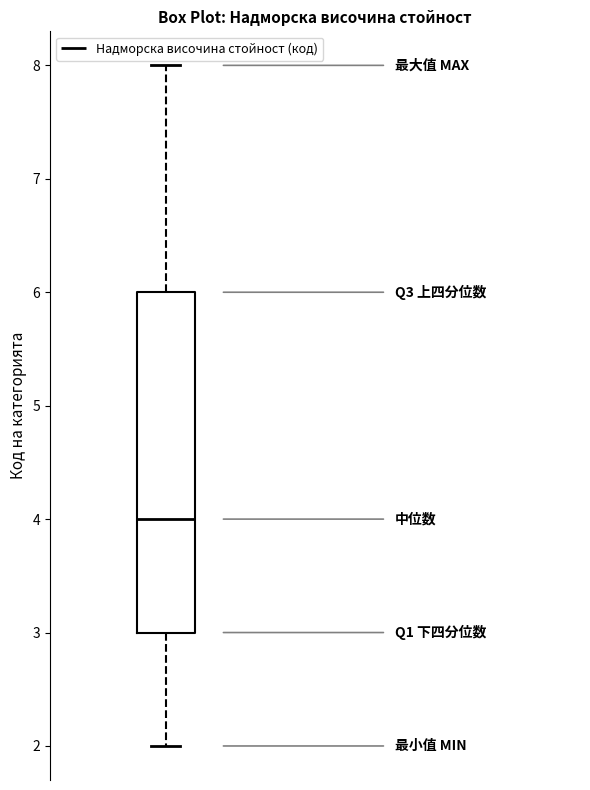

Where does the median line of the box sit on the y-axis? The values are not printed on the chart, so give them approximately, as read against the axis.

4